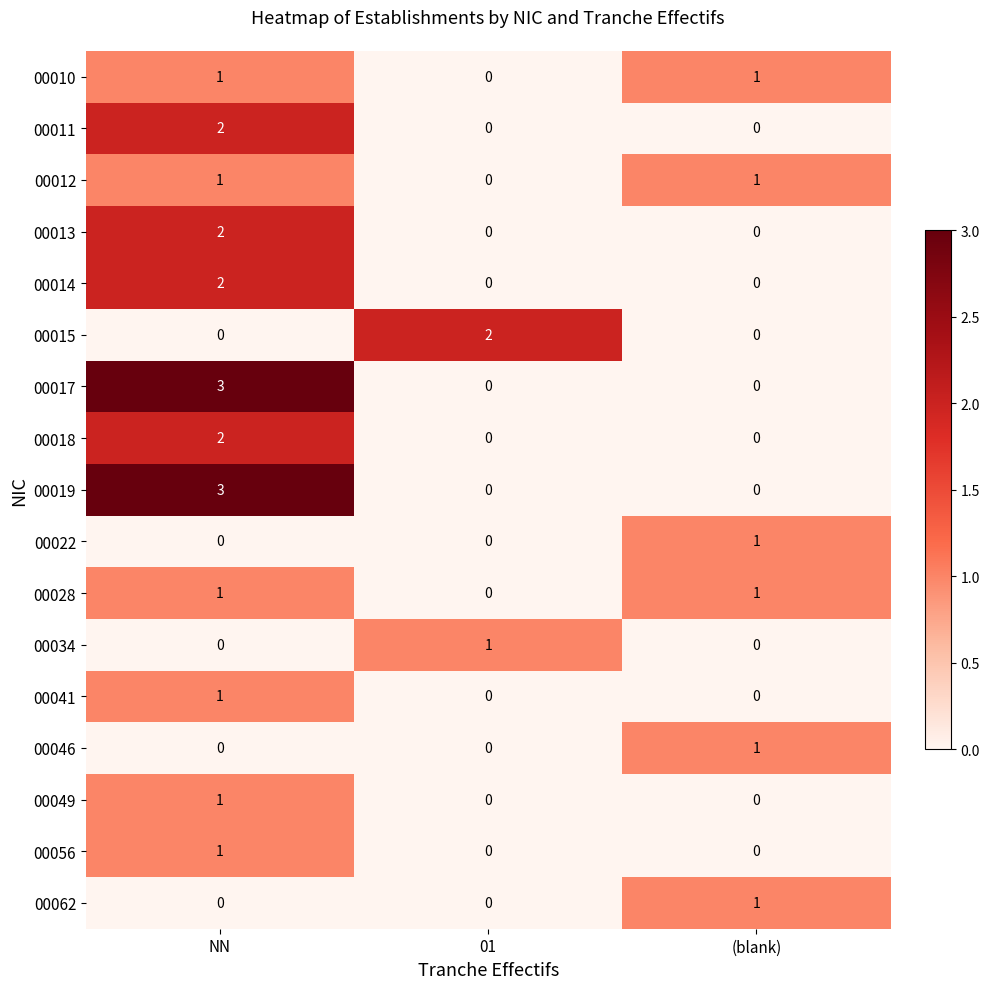

Between 01 and (blank), which series saw the biggest shift?

00015